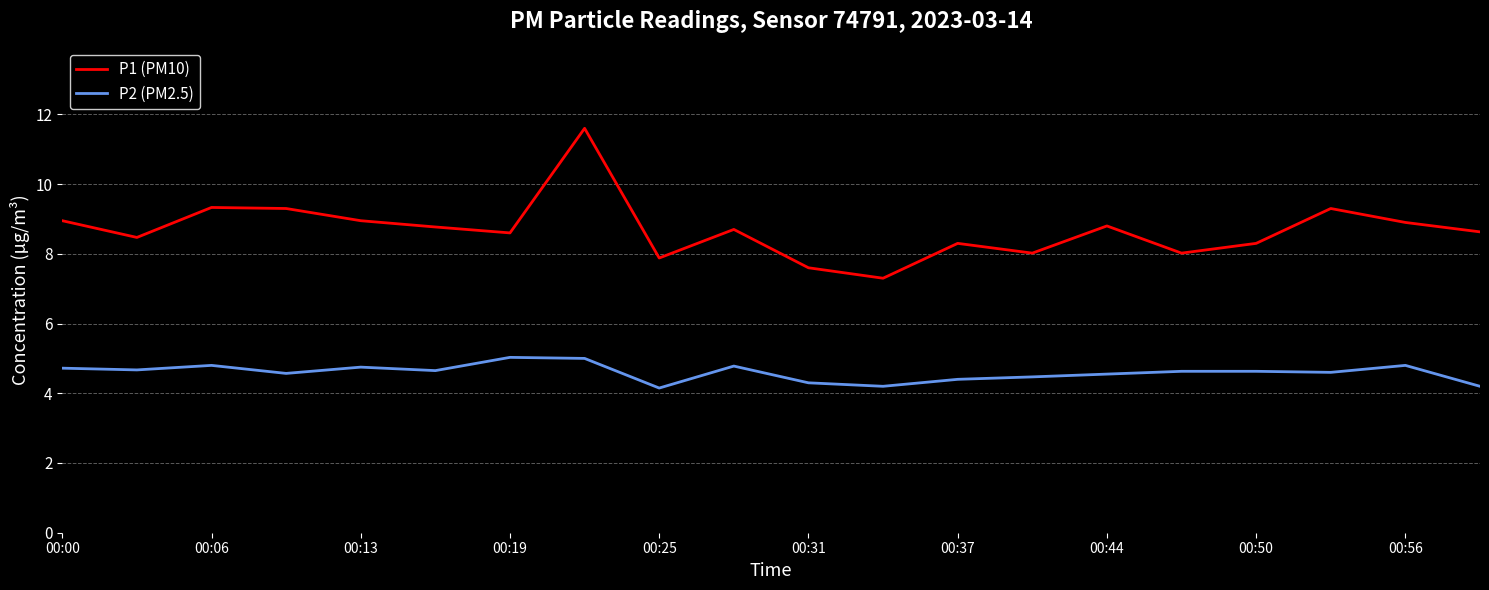

True or false: P2 (PM2.5) and P1 (PM10) intersect in this chart.

False